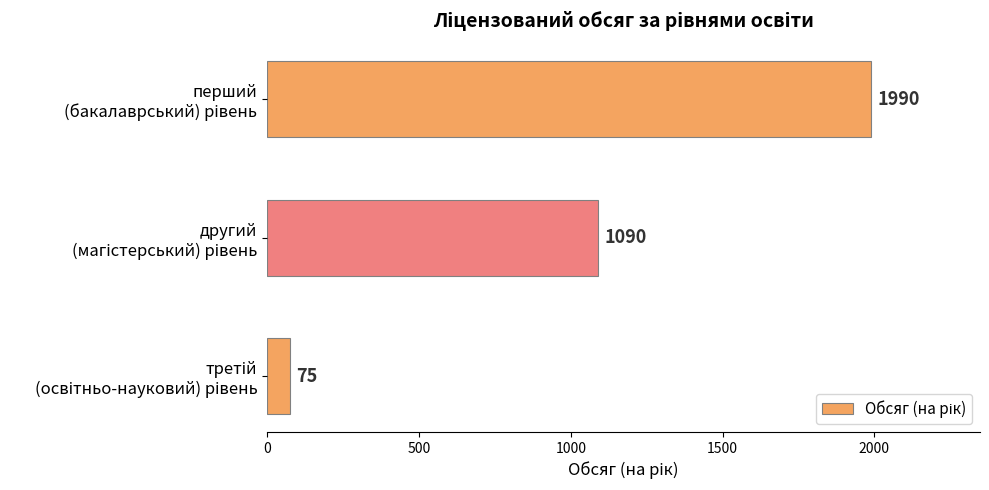

What is the value of the 2nd bar from the top?

1090